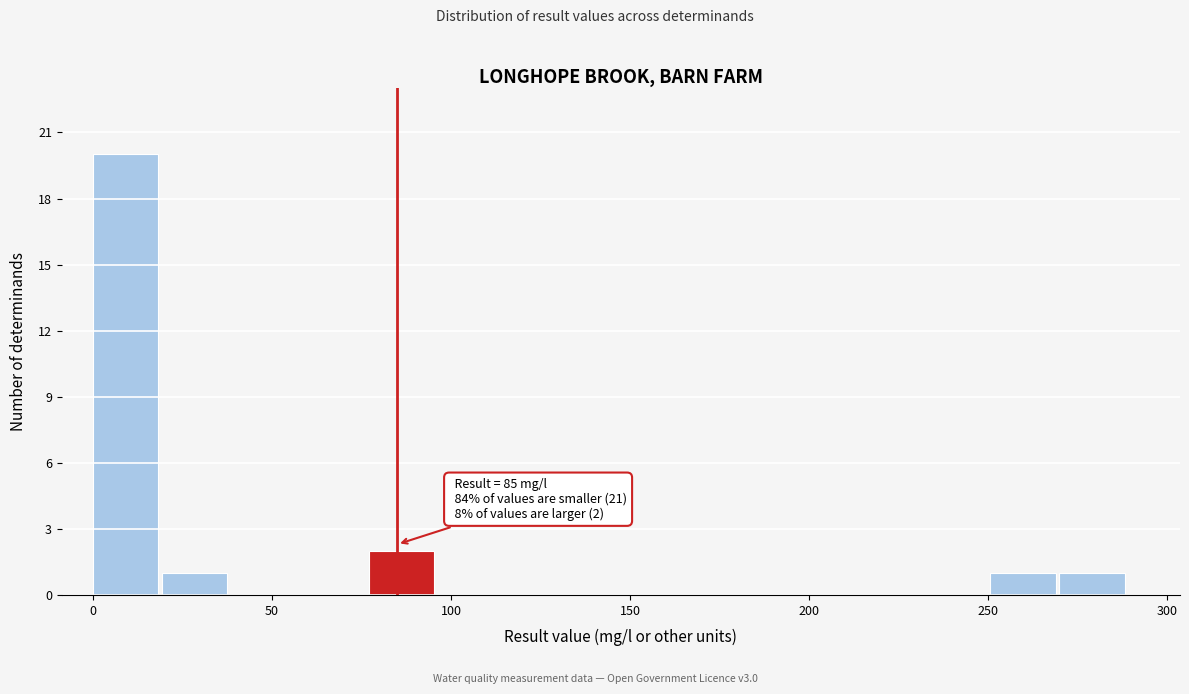

Around what value on the x-axis is the tallest bar? Give the approximate position of its centre, as read against the axis.

10